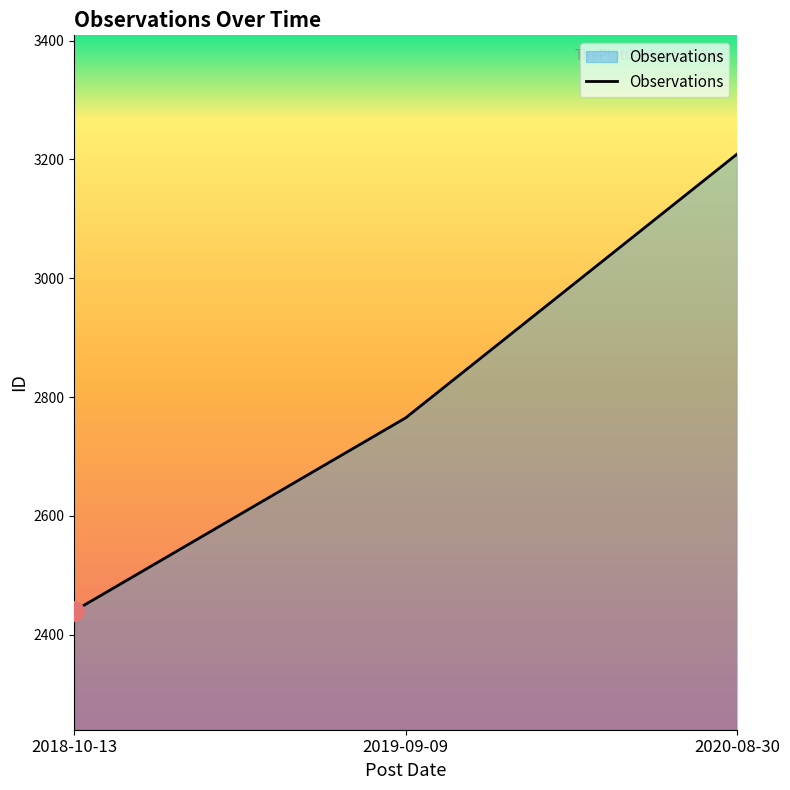

How many lines are shown in the chart?

1